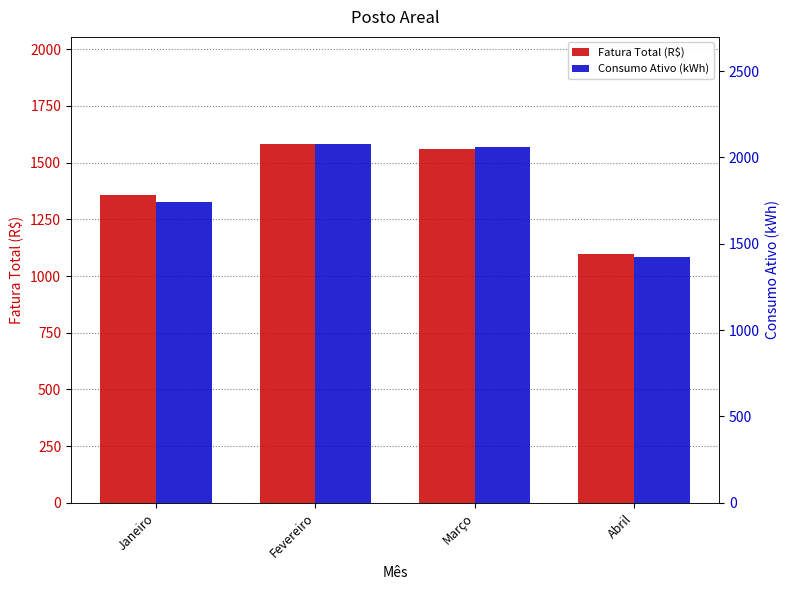

The Fatura Total (R$) series shows 2796.1 at Fevereiro. True or false?

False